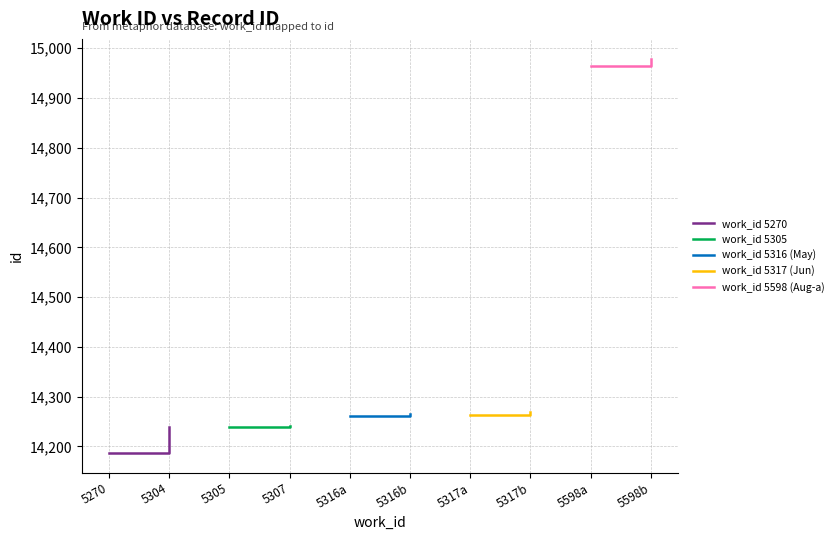

Which has a higher value, 5304 or 5270?

5304